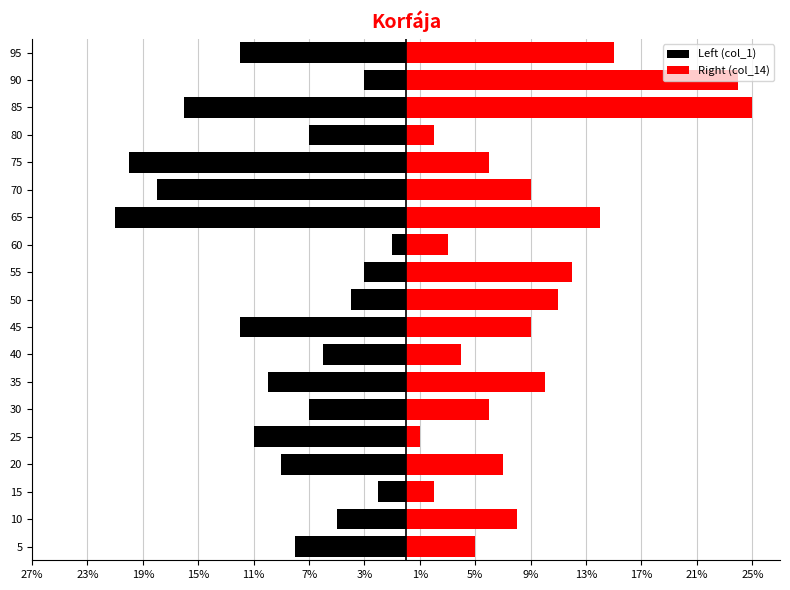

How many groups of bars are there?

19